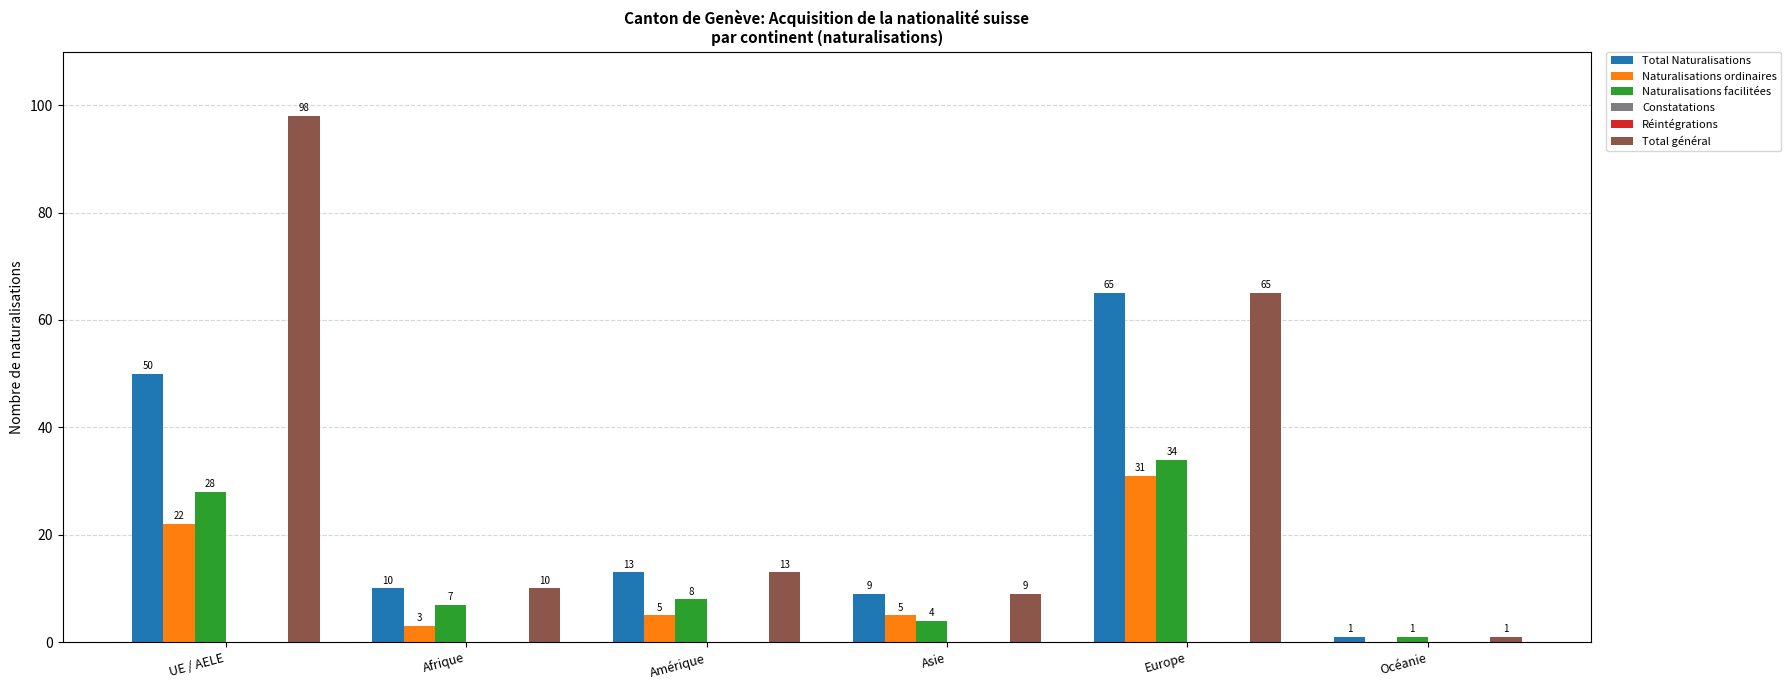

At how many categories does at least one series exceed 40?

2